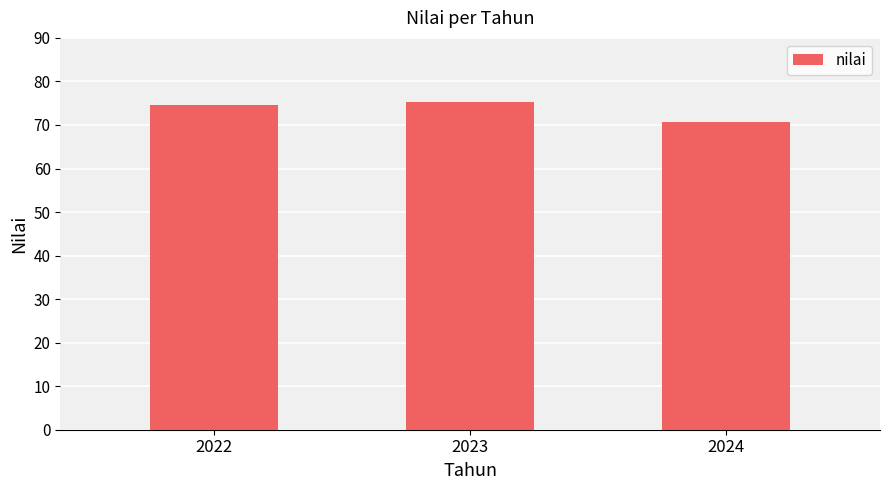

The chart shows a value of 75.3 at 2023. True or false?

True